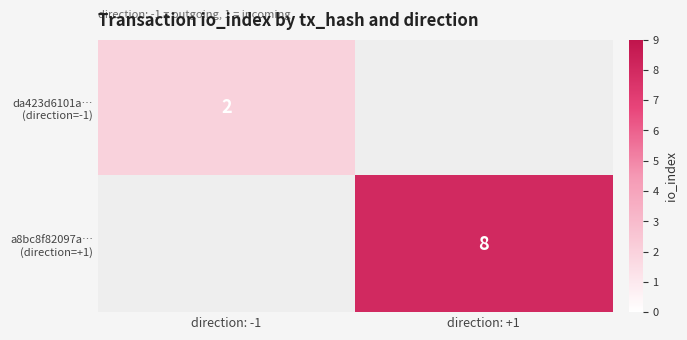

The value of da423d6101a… (direction=-1) at direction: -1 is 1.1. True or false?

False